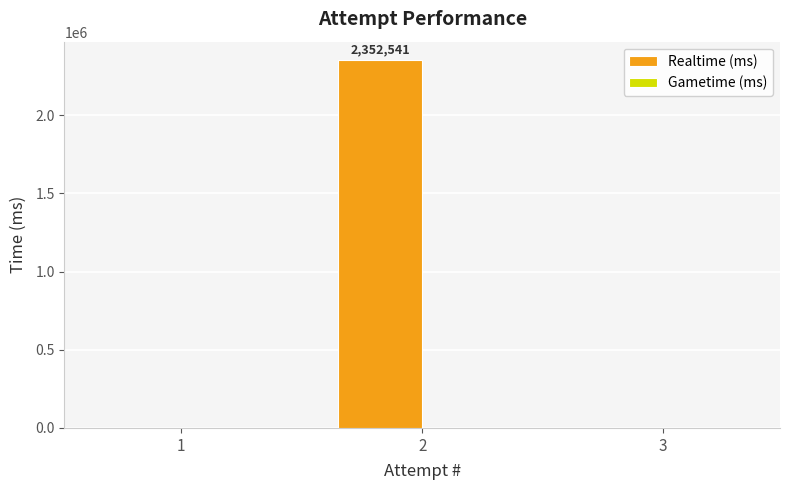

Which has a higher value, 1 or 2?

2